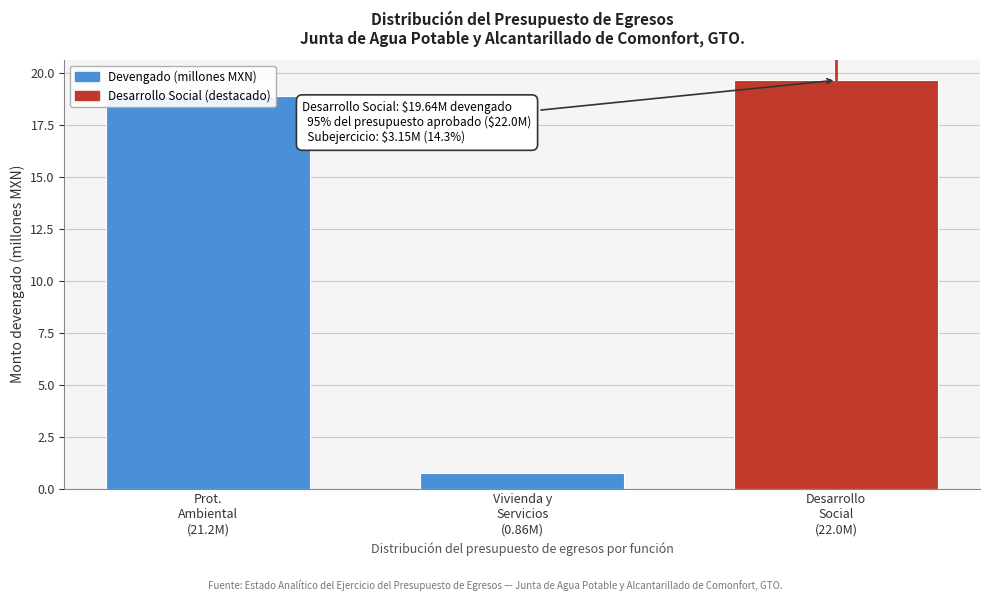

What is the smallest value displayed?

0.8